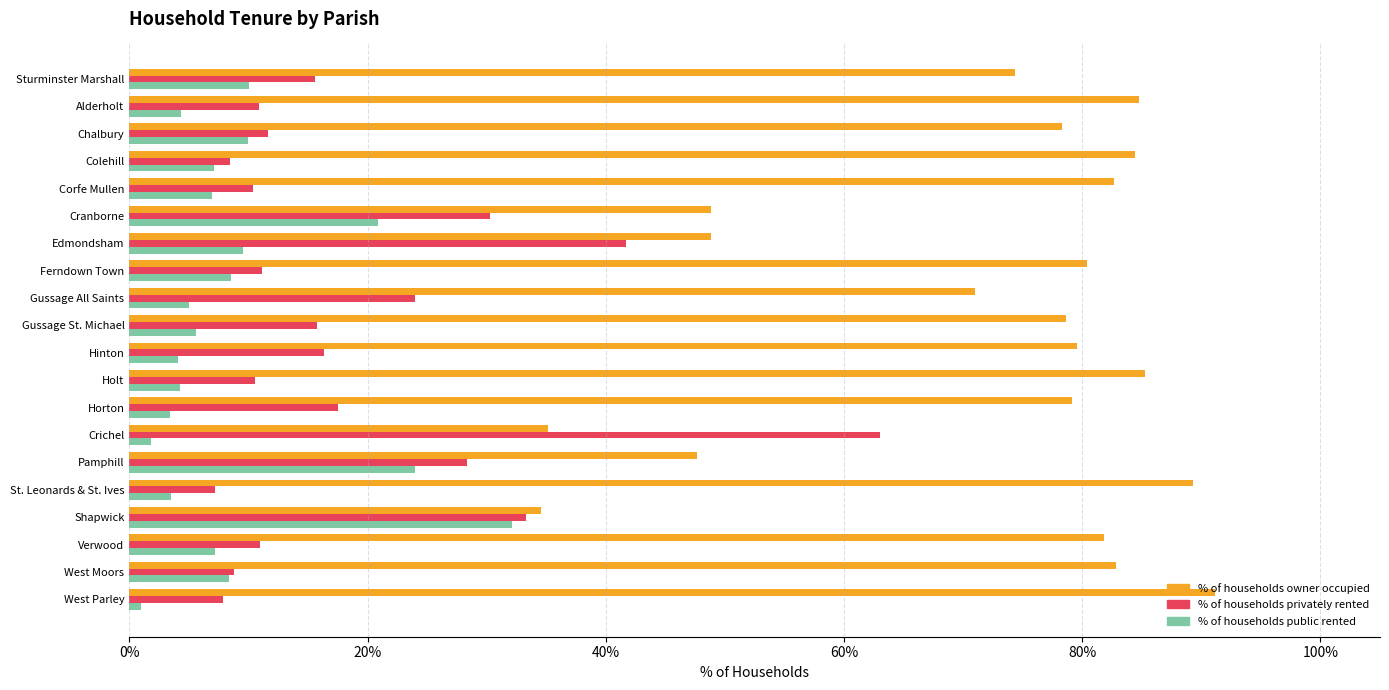

Which series has the largest total across all categories?

% of households owner occupied